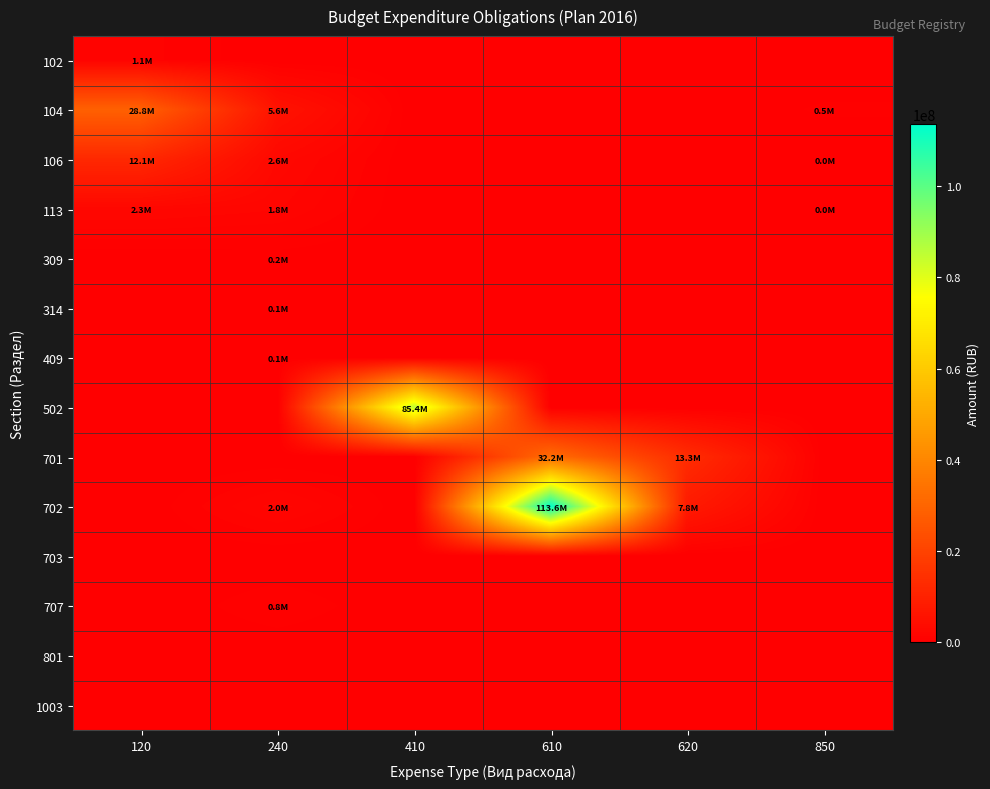

What is the spread (max minus min) of values at 240?

5600000